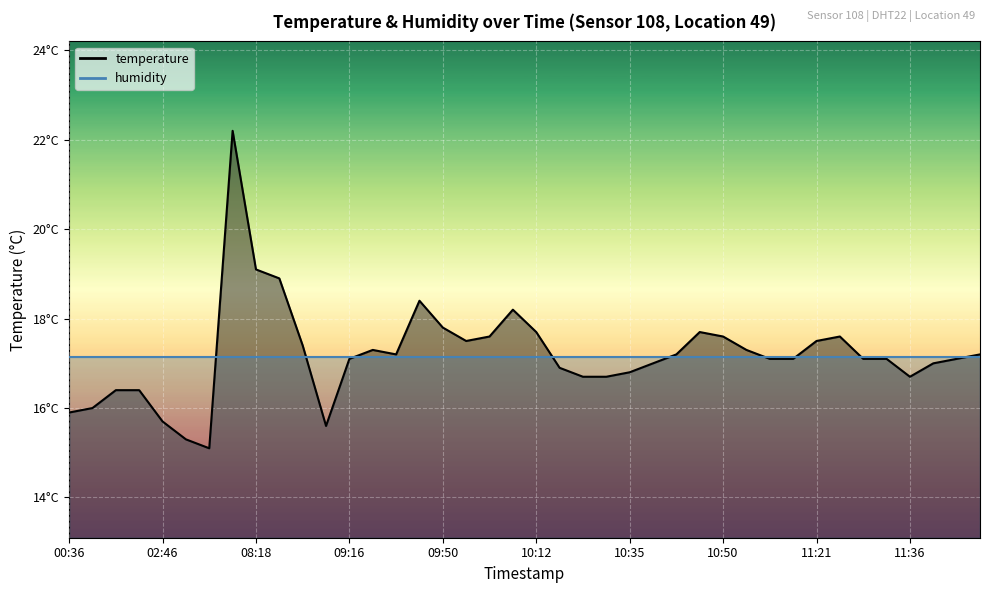

True or false: the data shows 15.3 at 04:17.

True